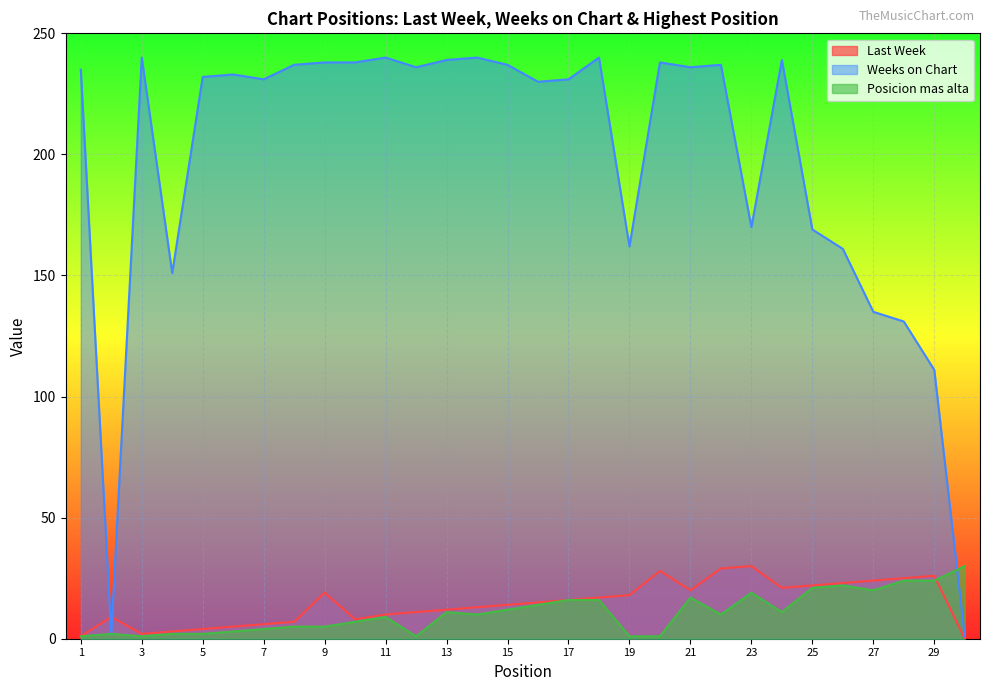

How many lines are shown in the chart?

3